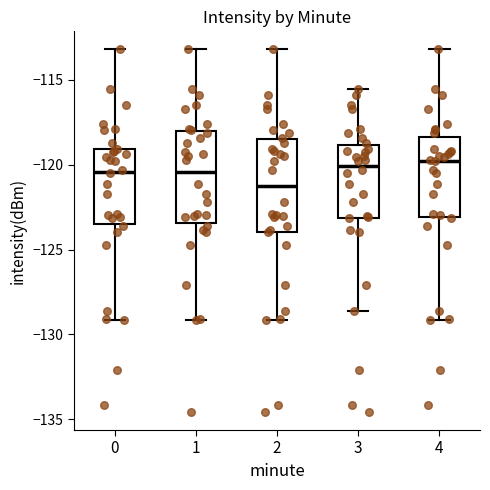

Where is the upper edge of the box at x = 0 on the y-axis? The values are not printed on the chart, so give them approximately, as read against the axis.

-119.0